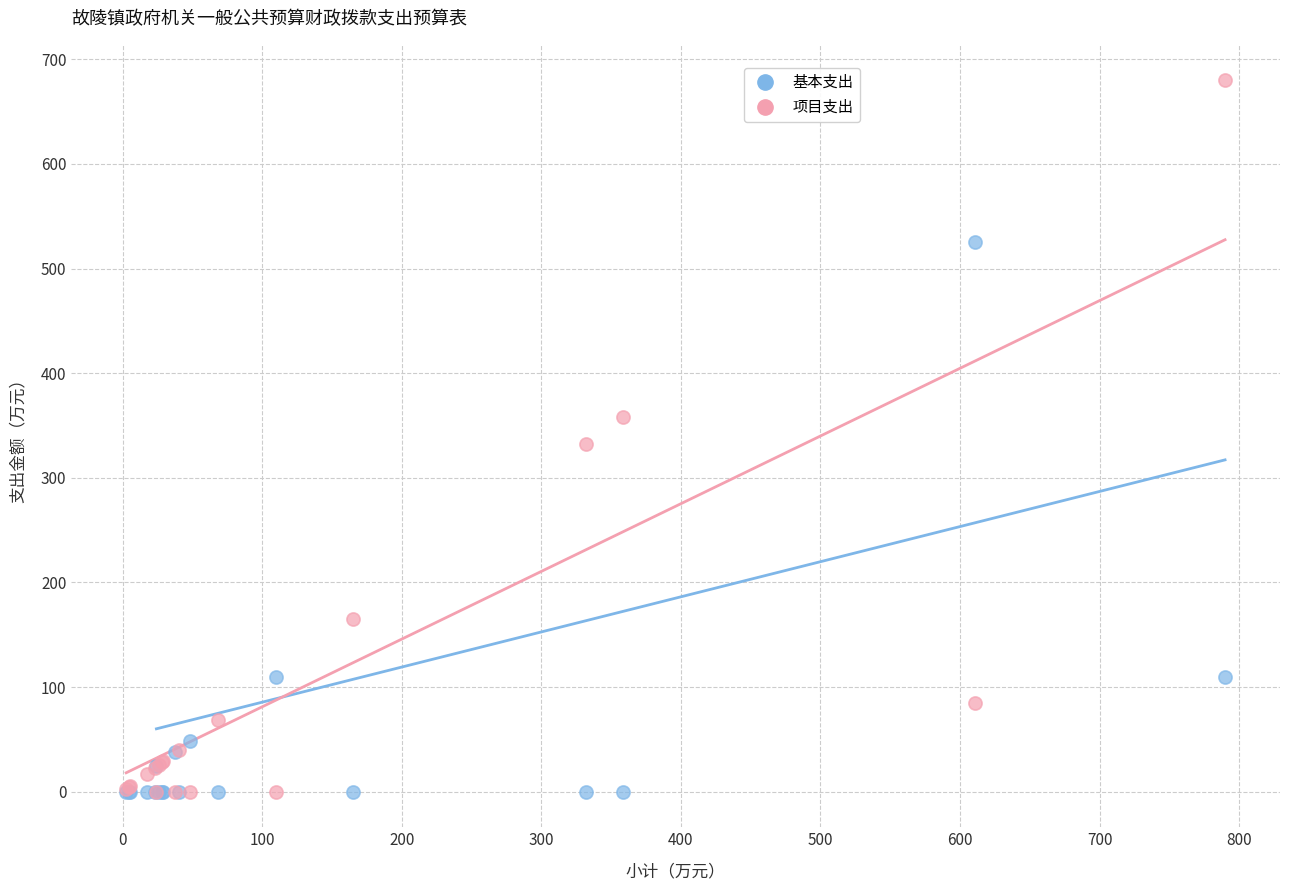

In the 基本支出 series, what Y value is closest to 262?

110.1